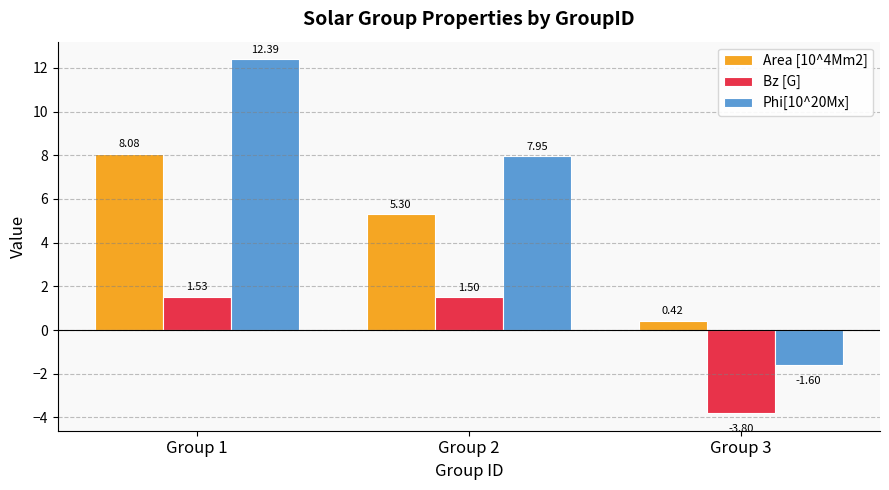

At Group 1, list the series in order from smallest to largest.

Bz [G], Area [10^4Mm2], Phi[10^20Mx]